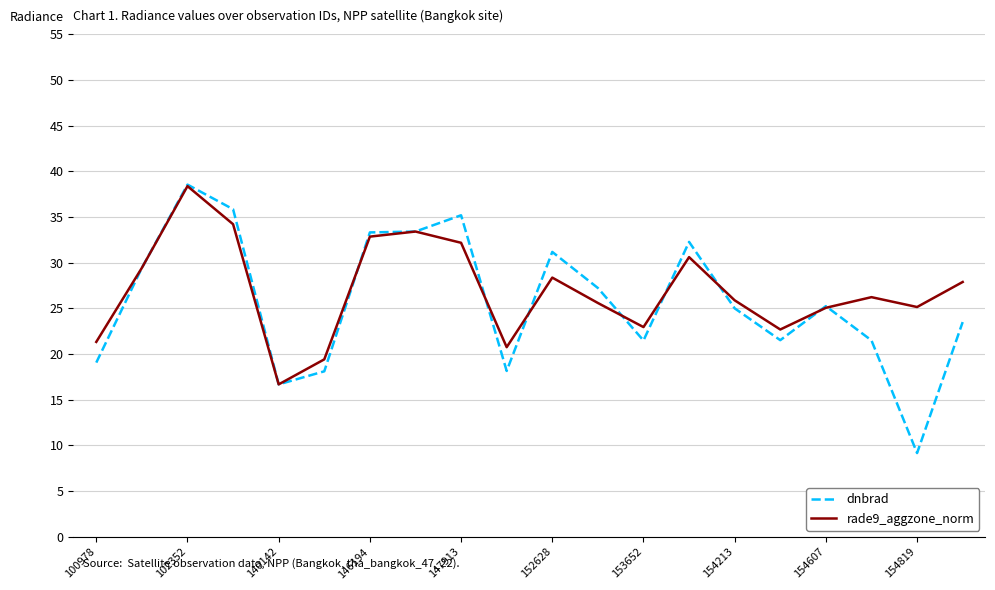

Which series has the largest range (max minus min)?

dnbrad